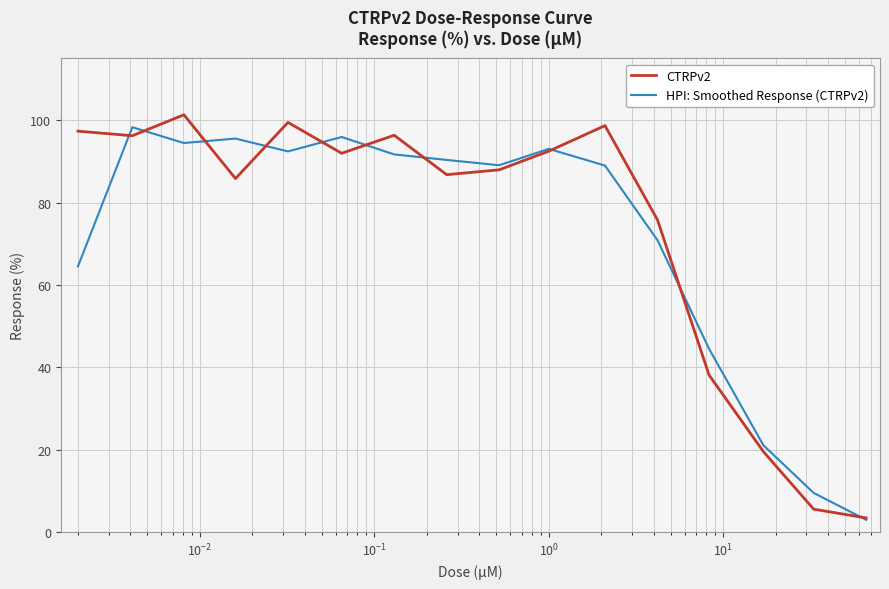

Which series has the largest range (max minus min)?

CTRPv2